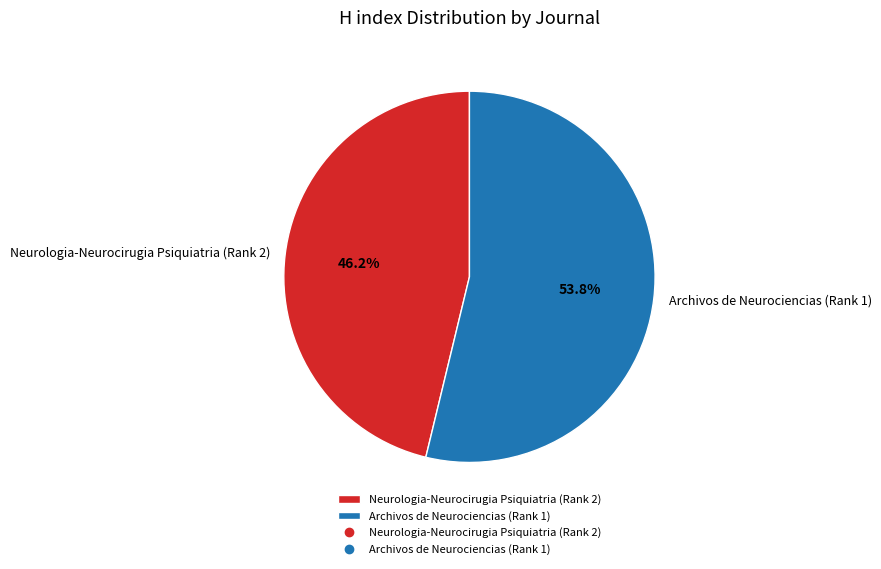

What percentage is the Neurologia-Neurocirugia Psiquiatria (Rank 2) slice, to the nearest percent?

46%